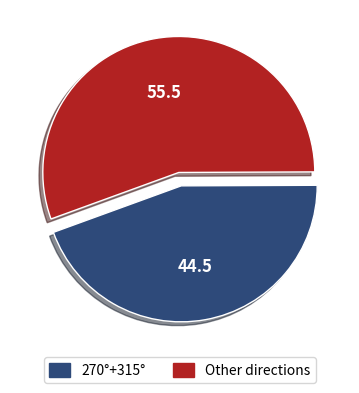

Which has a higher value, Other directions or 270°+315°?

Other directions